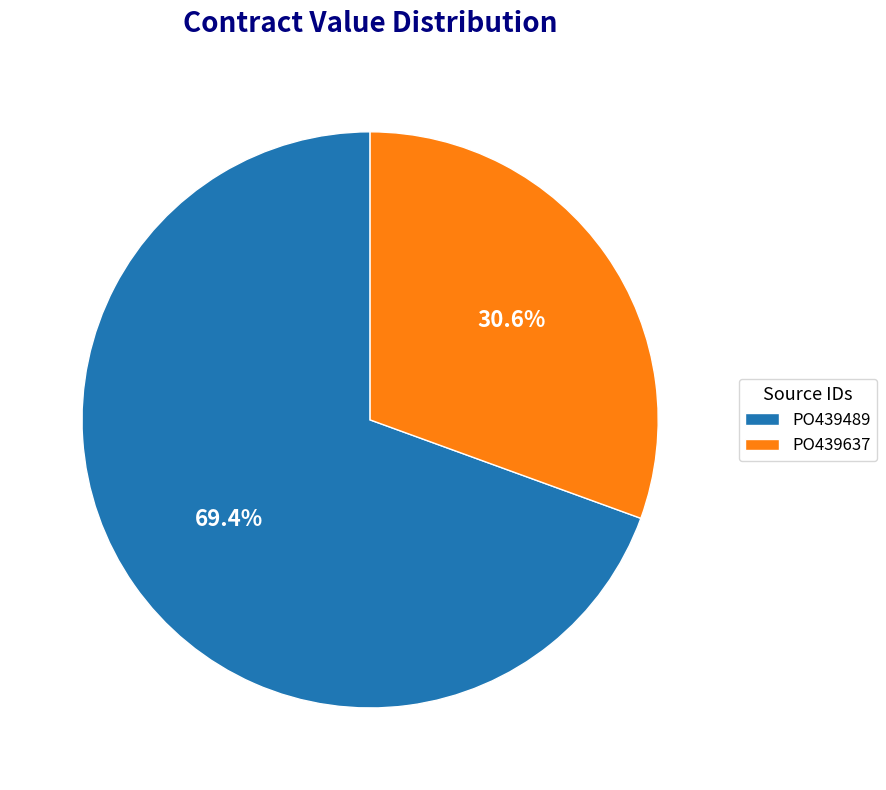

Is the sum of PO439637 and PO439489 greater than half?

Yes